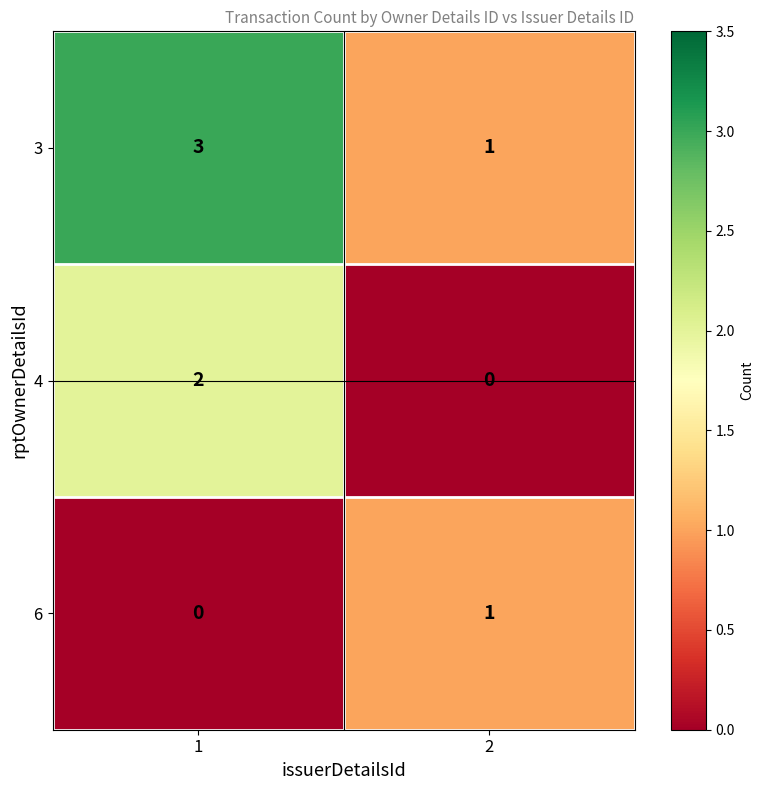

True or false: 3 has a value of 3 at 1.

True